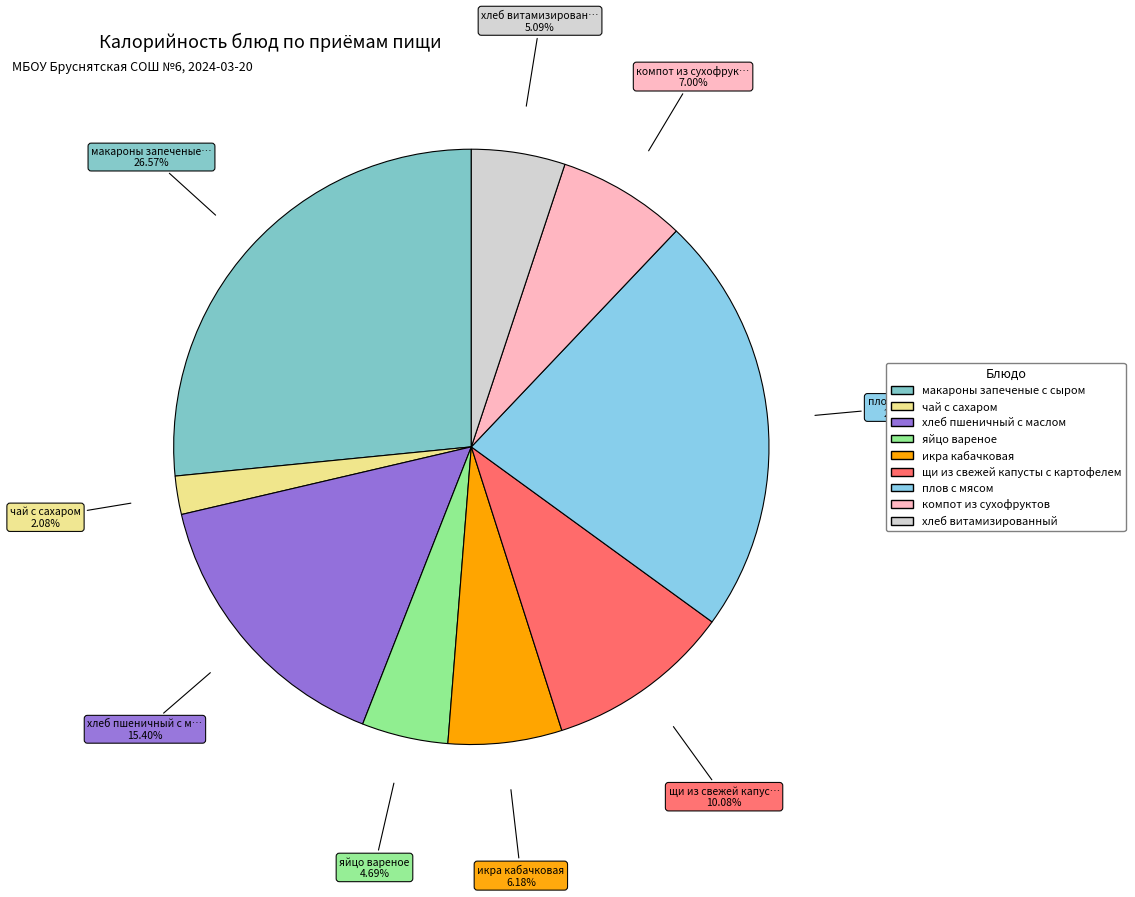

Rank the categories by value from highest to lowest.

макароны запеченые с сыром, плов с мясом, хлеб пшеничный с маслом, щи из свежей капусты с картофелем, компот из сухофруктов, икра кабачковая, хлеб витамизированный, яйцо вареное, чай с сахаром